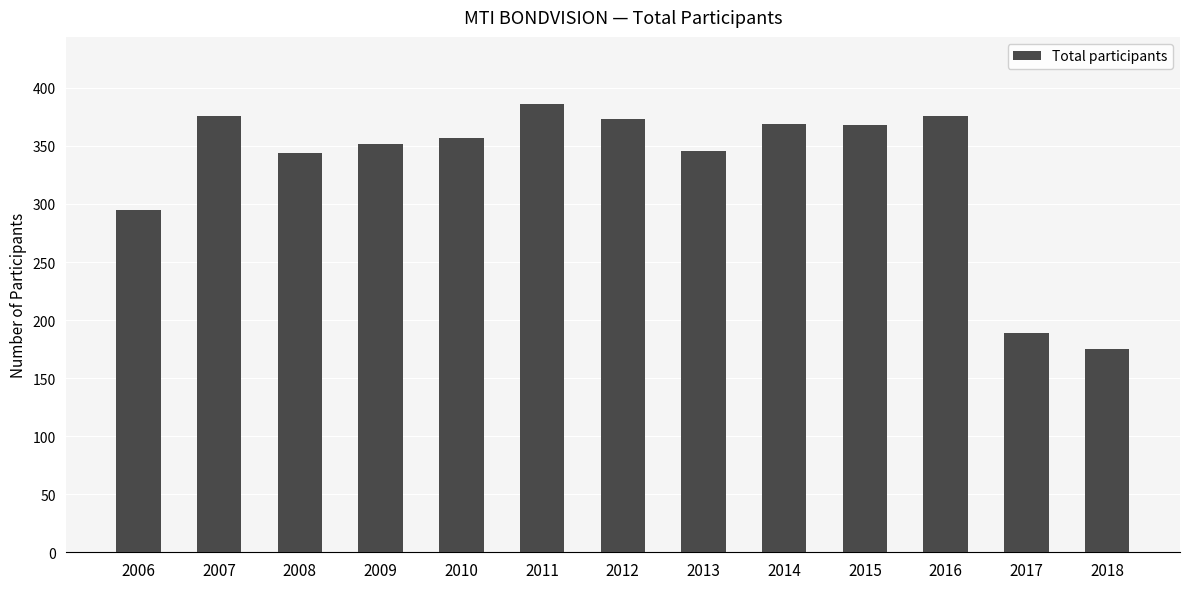

What is the ratio of the value at 2012 to the value at 2007?

1.0